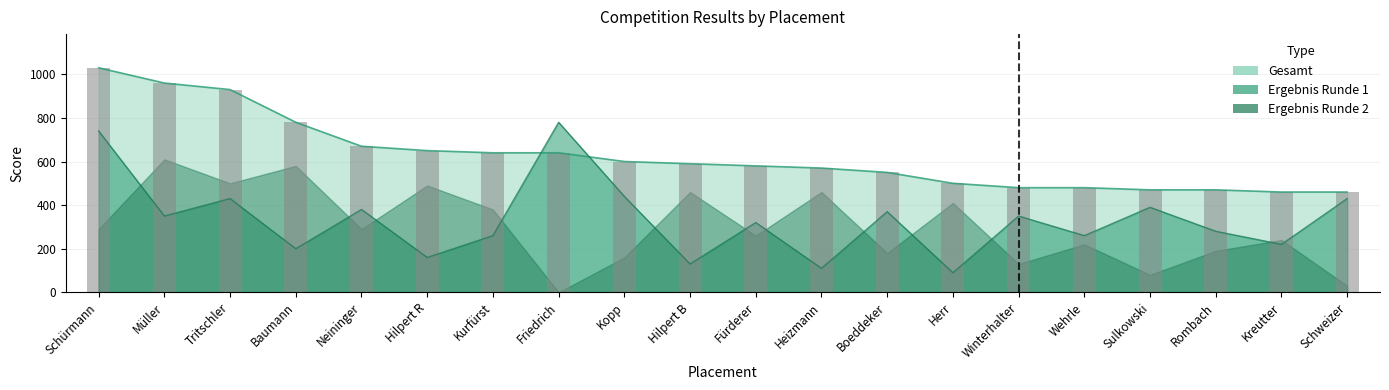

The value of Gesamt at Herr is 500. True or false?

True